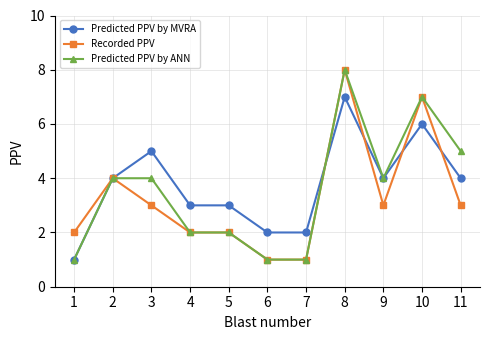

What are all the series names shown in the legend?

Predicted PPV by MVRA, Recorded PPV, Predicted PPV by ANN